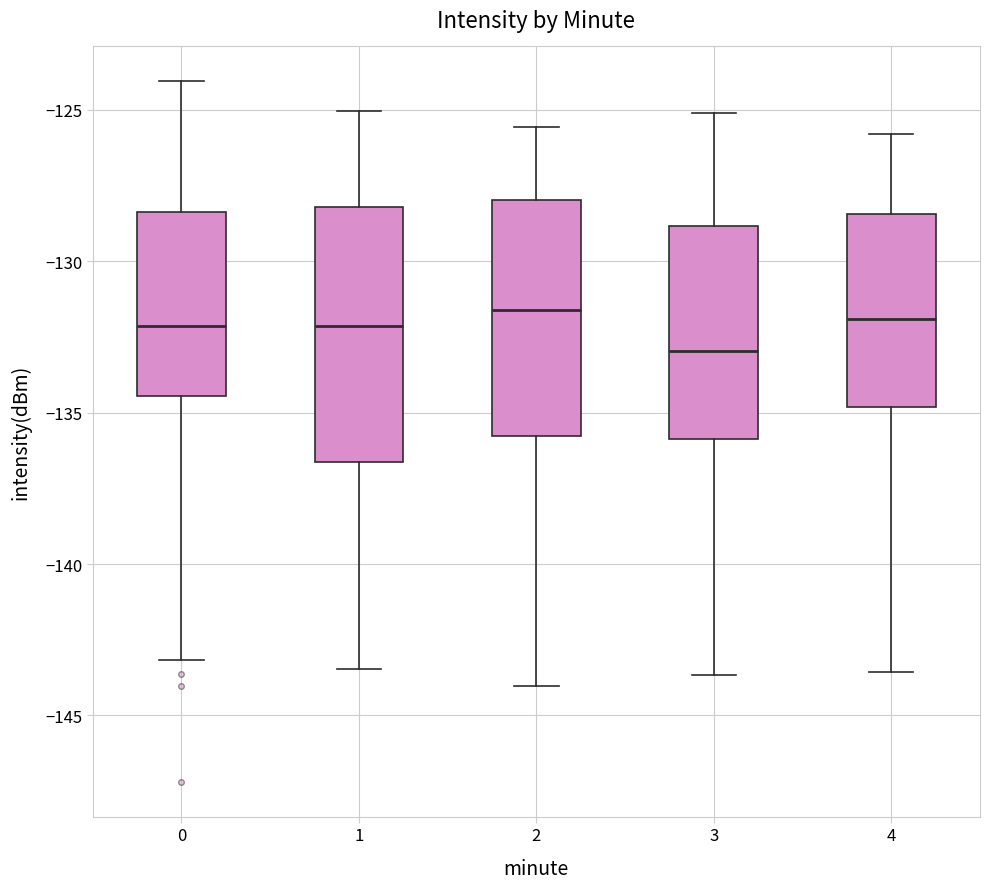

Where does the median line of the box at x = 2 sit on the y-axis? The values are not printed on the chart, so give them approximately, as read against the axis.

-131.5